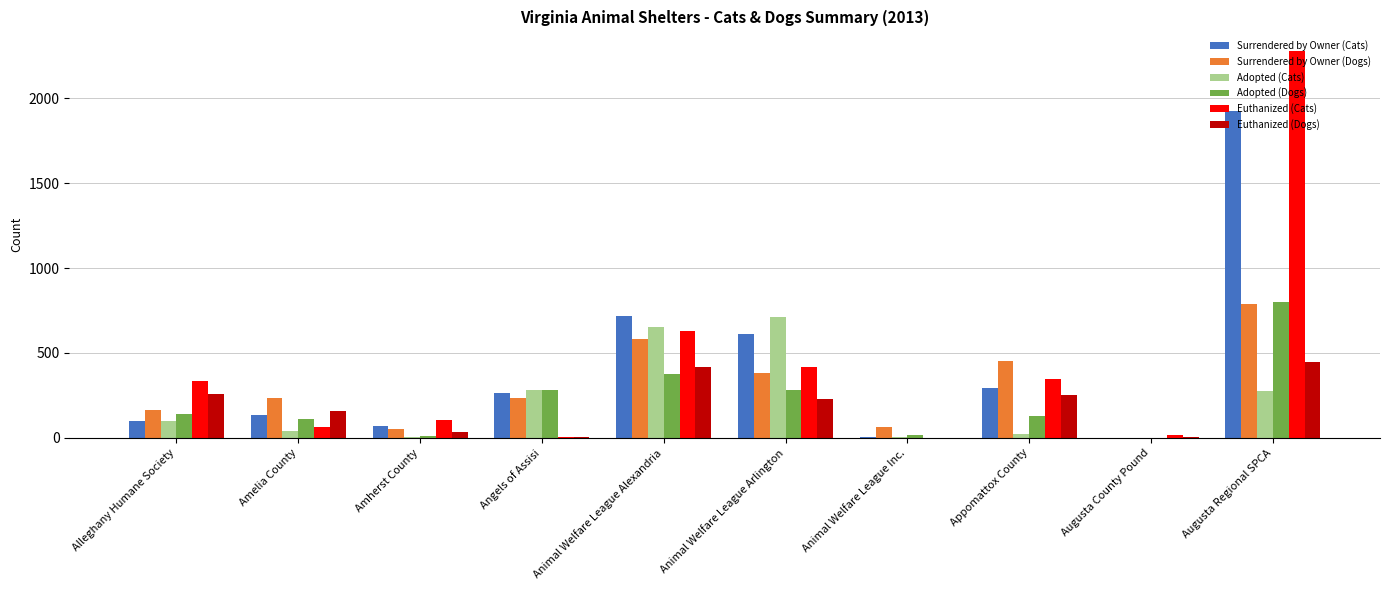

Count the number of data series in this chart.

6